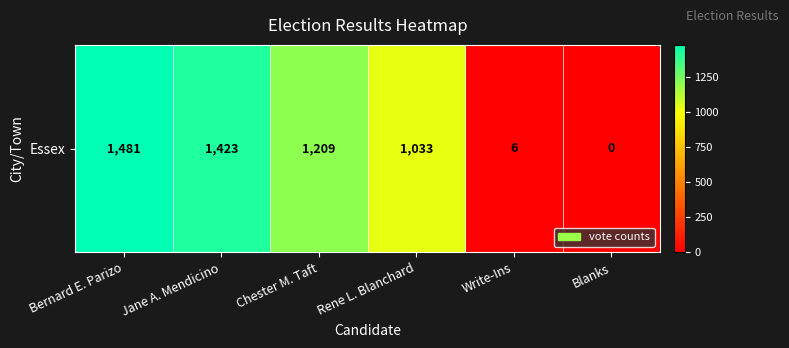

List the labels in order of value, largest first.

Bernard E. Parizo, Jane A. Mendicino, Chester M. Taft, Rene L. Blanchard, Write-Ins, Blanks